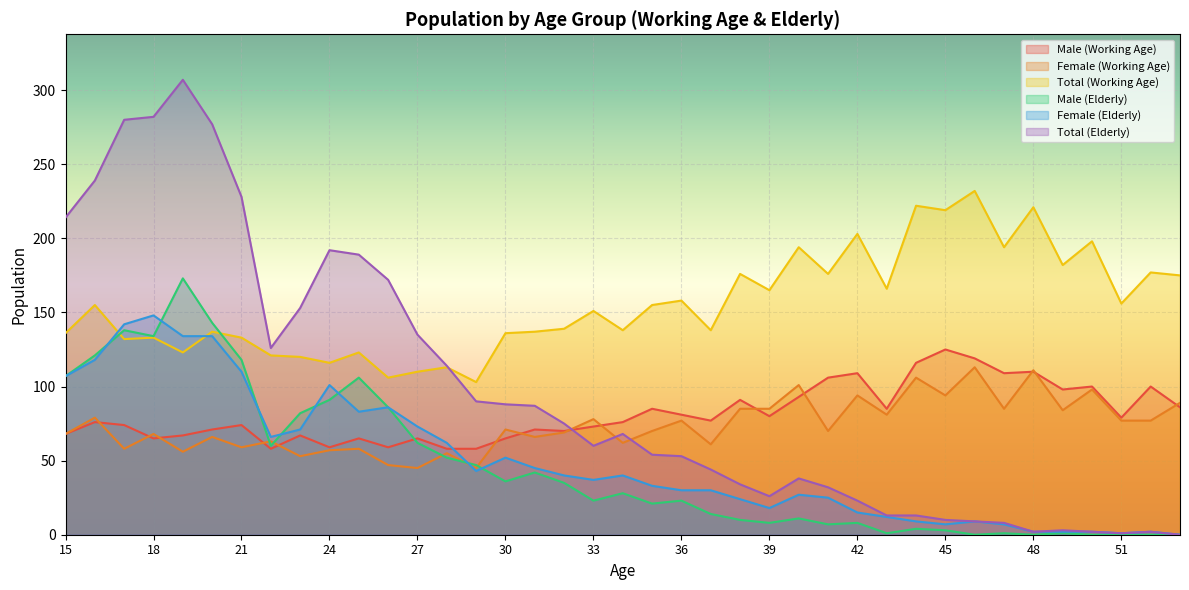

At which category is the sum across all series the highest?

19